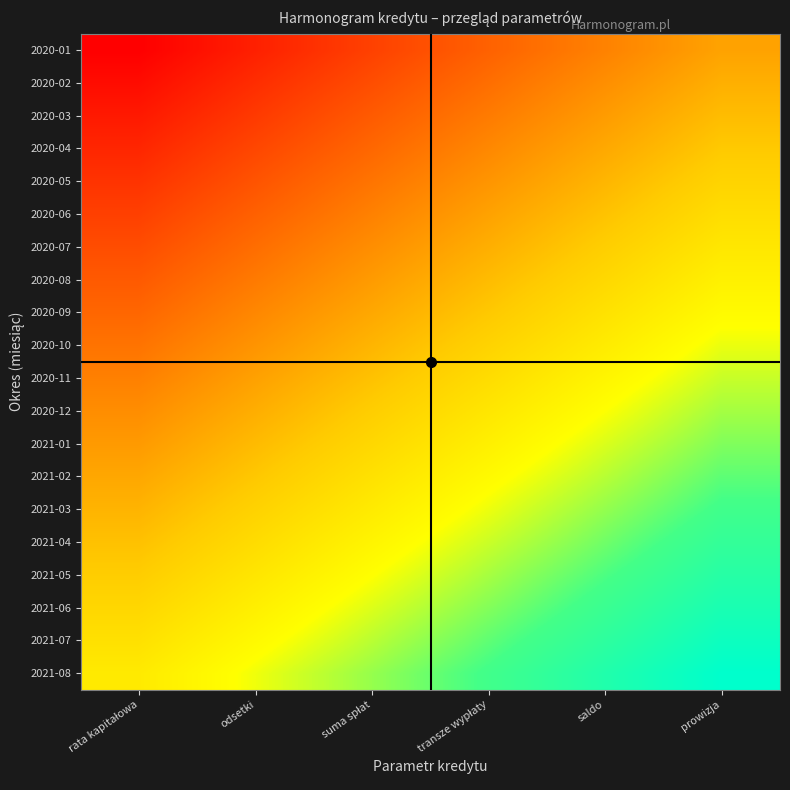

Reading left to right, list all the values displayed in this chart.

2020-01: rata kapitałowa=0.0	odsetki=0.1	suma spłat=0.2	transze wypłaty=0.2	saldo=0.3	prowizja=0.4
2020-02: rata kapitałowa=0.0	odsetki=0.1	suma spłat=0.2	transze wypłaty=0.3	saldo=0.4	prowizja=0.4
2020-03: rata kapitałowa=0.1	odsetki=0.1	suma spłat=0.2	transze wypłaty=0.3	saldo=0.4	prowizja=0.5
2020-04: rata kapitałowa=0.1	odsetki=0.2	suma spłat=0.3	transze wypłaty=0.3	saldo=0.4	prowizja=0.5
2020-05: rata kapitałowa=0.1	odsetki=0.2	suma spłat=0.3	transze wypłaty=0.4	saldo=0.4	prowizja=0.5
2020-06: rata kapitałowa=0.2	odsetki=0.2	suma spłat=0.3	transze wypłaty=0.4	saldo=0.5	prowizja=0.6
2020-07: rata kapitałowa=0.2	odsetki=0.3	suma spłat=0.3	transze wypłaty=0.4	saldo=0.5	prowizja=0.6
2020-08: rata kapitałowa=0.2	odsetki=0.3	suma spłat=0.4	transze wypłaty=0.5	saldo=0.5	prowizja=0.6
2020-09: rata kapitałowa=0.3	odsetki=0.3	suma spłat=0.4	transze wypłaty=0.5	saldo=0.6	prowizja=0.7
2020-10: rata kapitałowa=0.3	odsetki=0.4	suma spłat=0.4	transze wypłaty=0.5	saldo=0.6	prowizja=0.7
2020-11: rata kapitałowa=0.3	odsetki=0.4	suma spłat=0.5	transze wypłaty=0.6	saldo=0.6	prowizja=0.7
2020-12: rata kapitałowa=0.3	odsetki=0.4	suma spłat=0.5	transze wypłaty=0.6	saldo=0.7	prowizja=0.7
2021-01: rata kapitałowa=0.4	odsetki=0.5	suma spłat=0.5	transze wypłaty=0.6	saldo=0.7	prowizja=0.8
2021-02: rata kapitałowa=0.4	odsetki=0.5	suma spłat=0.6	transze wypłaty=0.7	saldo=0.7	prowizja=0.8
2021-03: rata kapitałowa=0.4	odsetki=0.5	suma spłat=0.6	transze wypłaty=0.7	saldo=0.8	prowizja=0.8
2021-04: rata kapitałowa=0.5	odsetki=0.6	suma spłat=0.6	transze wypłaty=0.7	saldo=0.8	prowizja=0.9
2021-05: rata kapitałowa=0.5	odsetki=0.6	suma spłat=0.7	transze wypłaty=0.7	saldo=0.8	prowizja=0.9
2021-06: rata kapitałowa=0.5	odsetki=0.6	suma spłat=0.7	transze wypłaty=0.8	saldo=0.9	prowizja=0.9
2021-07: rata kapitałowa=0.6	odsetki=0.6	suma spłat=0.7	transze wypłaty=0.8	saldo=0.9	prowizja=1.0
2021-08: rata kapitałowa=0.6	odsetki=0.7	suma spłat=0.8	transze wypłaty=0.8	saldo=0.9	prowizja=1.0